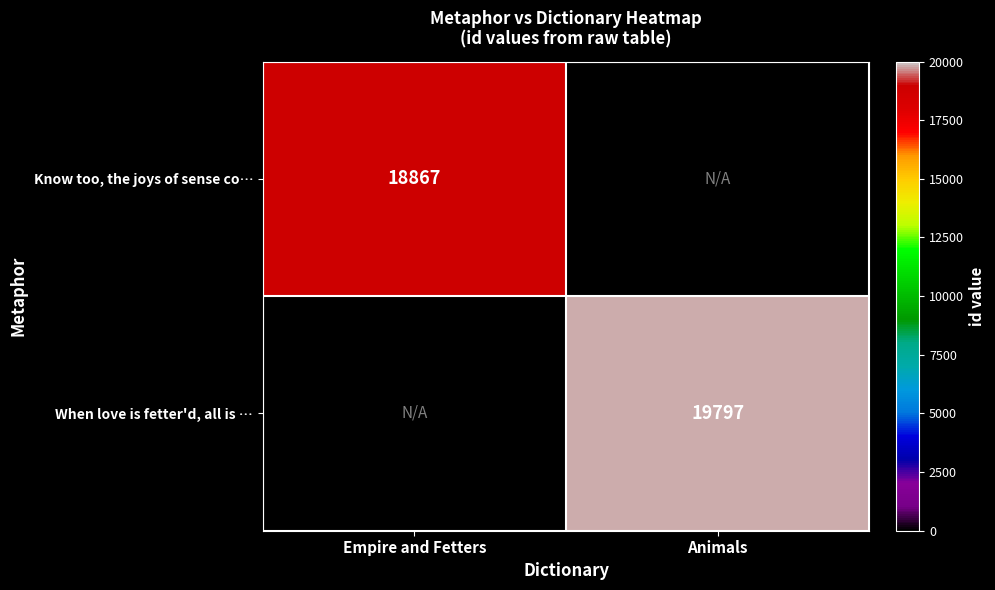

The Know too, the joys of sense co… series shows 24638 at Empire and Fetters. True or false?

False